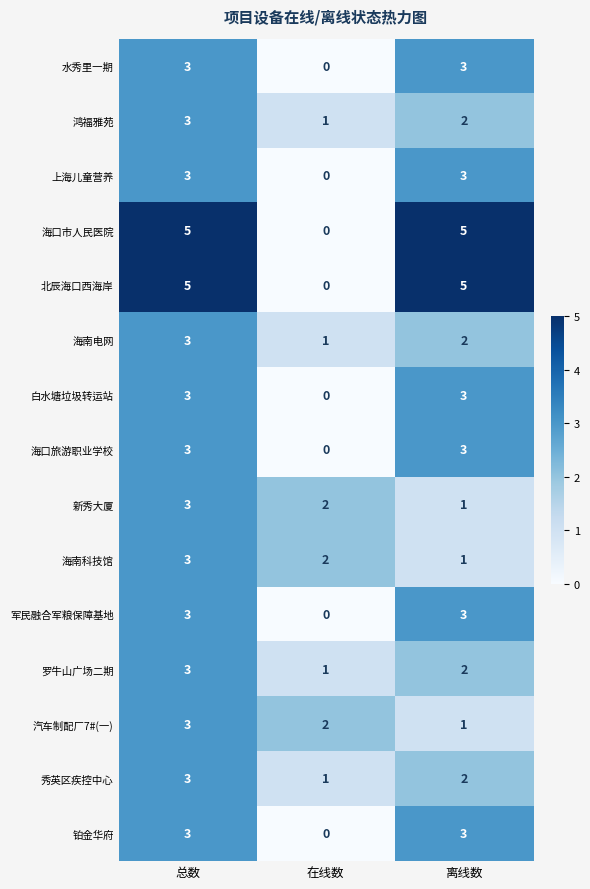

True or false: 上海儿童营养 has a value of 0 at 在线数.

True